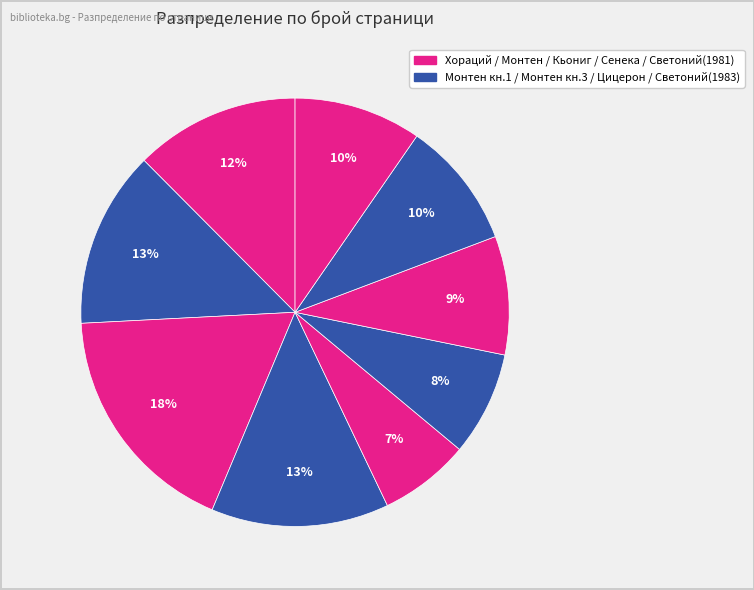

How many slices are in this pie chart?

9